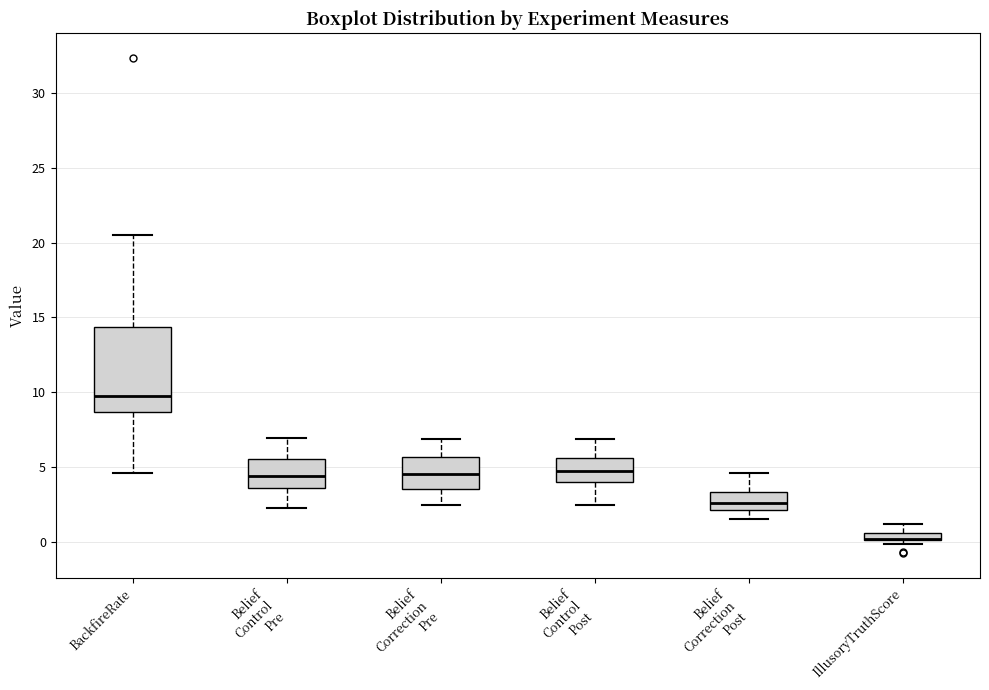

Where does the median line of the box for Belief Correction Post sit on the y-axis? The values are not printed on the chart, so give them approximately, as read against the axis.

2.5